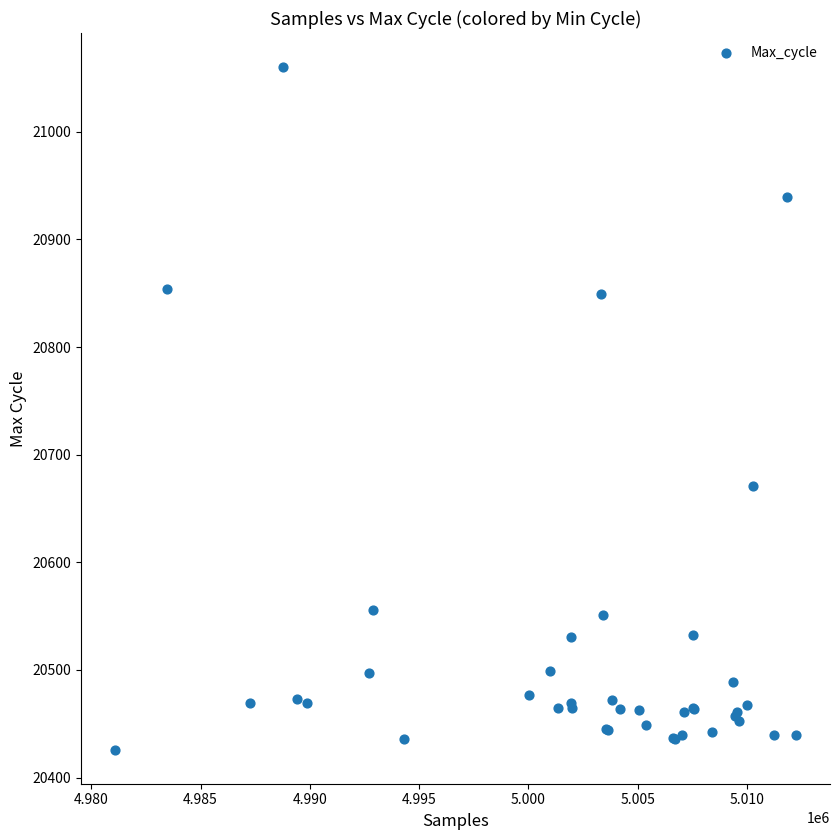

What Y value in the scatter plot is closest to 20743?

20671